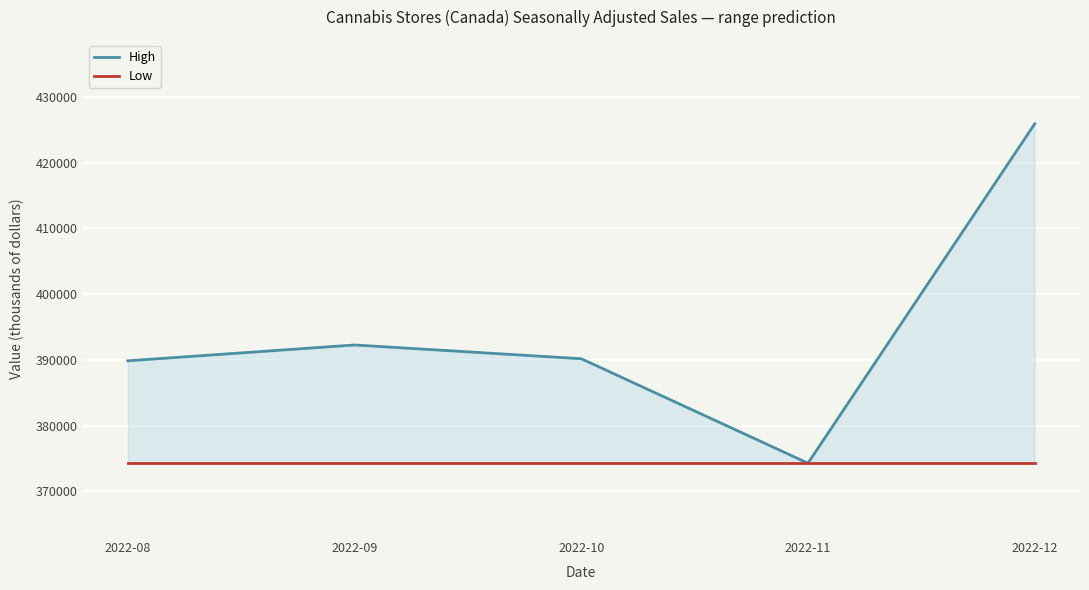

What is the minimum value for High?

374286